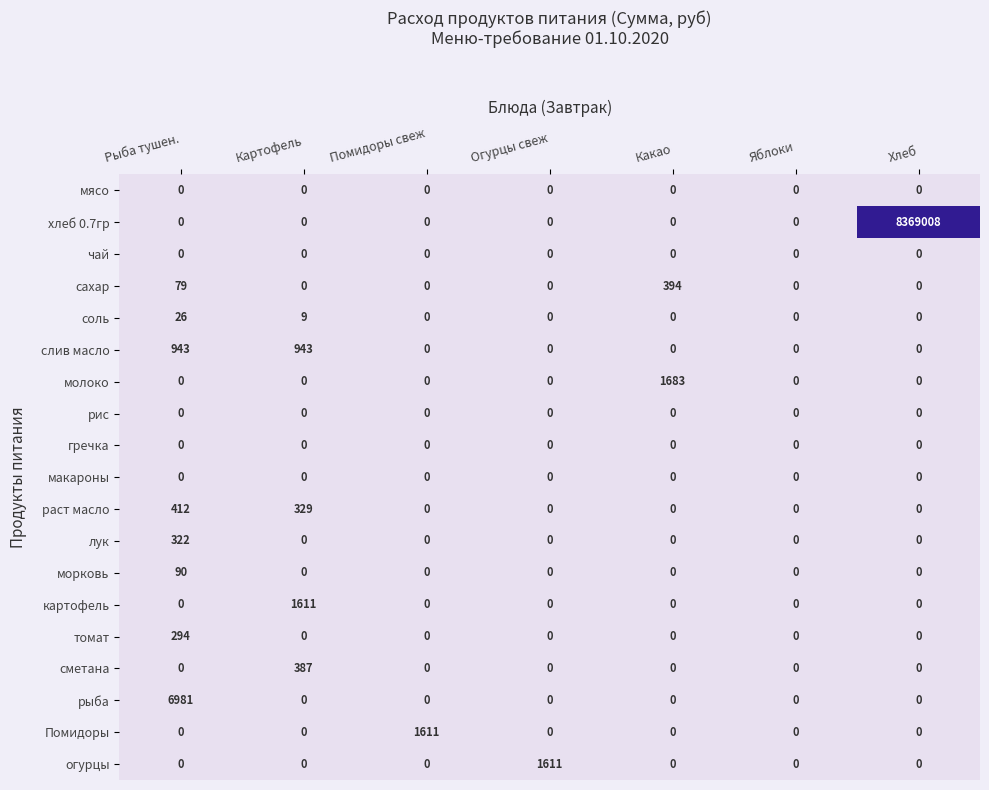

Is it true that слив масло equals -305 at Яблоки?

False